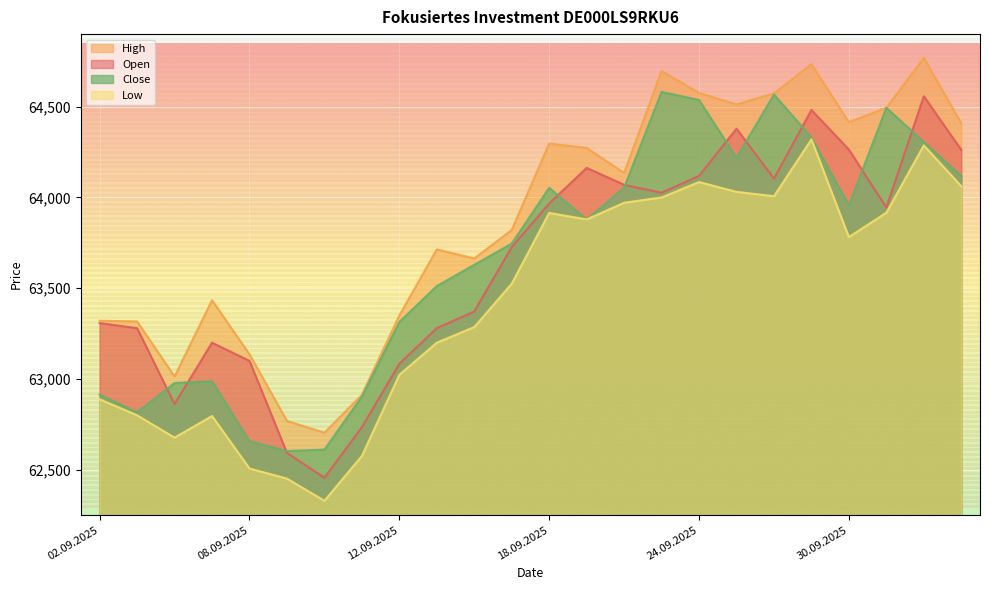

Which series changed the most between 10.09.2025 and 24.09.2025?

Close